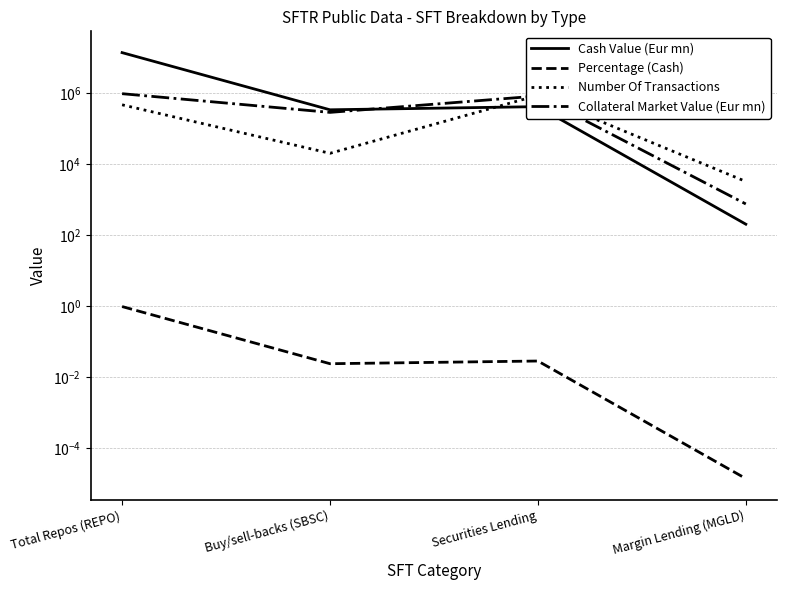

Which series has the largest total across all categories?

Cash Value (Eur mn)